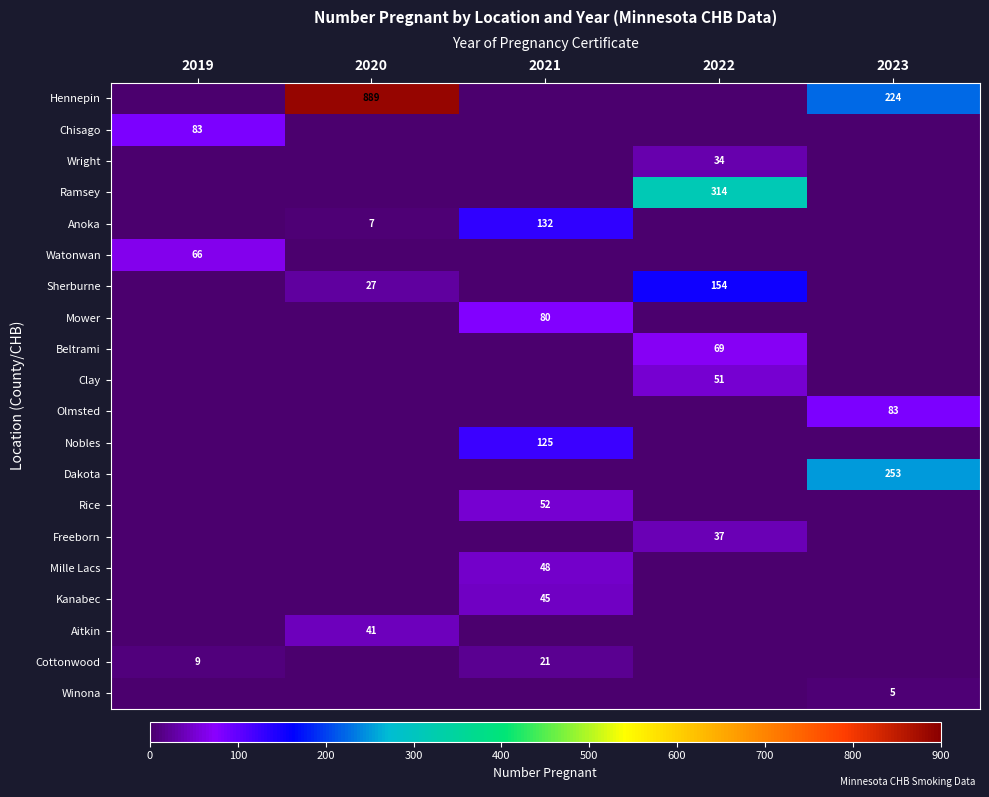

Is it true that Dakota equals 253 at 2023?

True